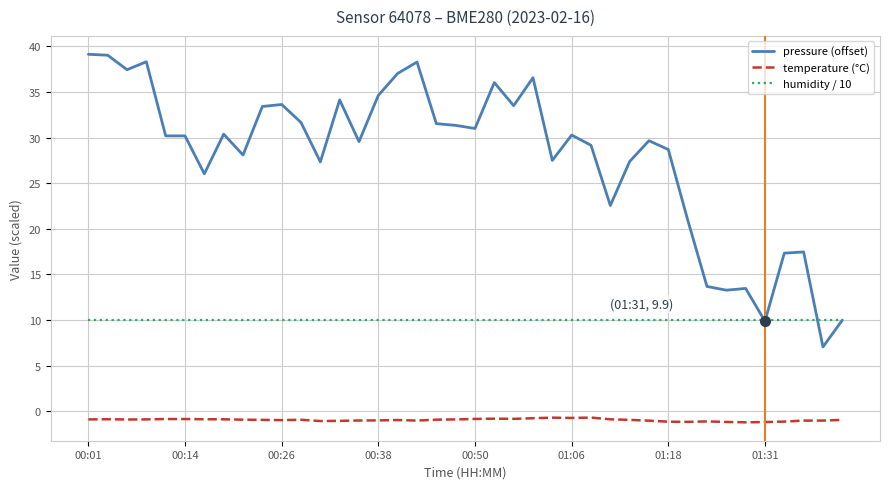

True or false: temperature (°C) and pressure (offset) cross at least once.

False